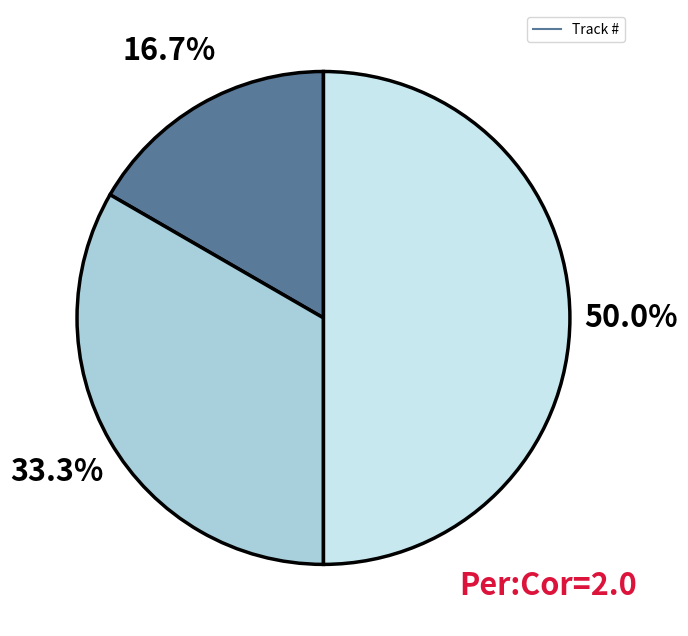

How many slices are in this pie chart?

3